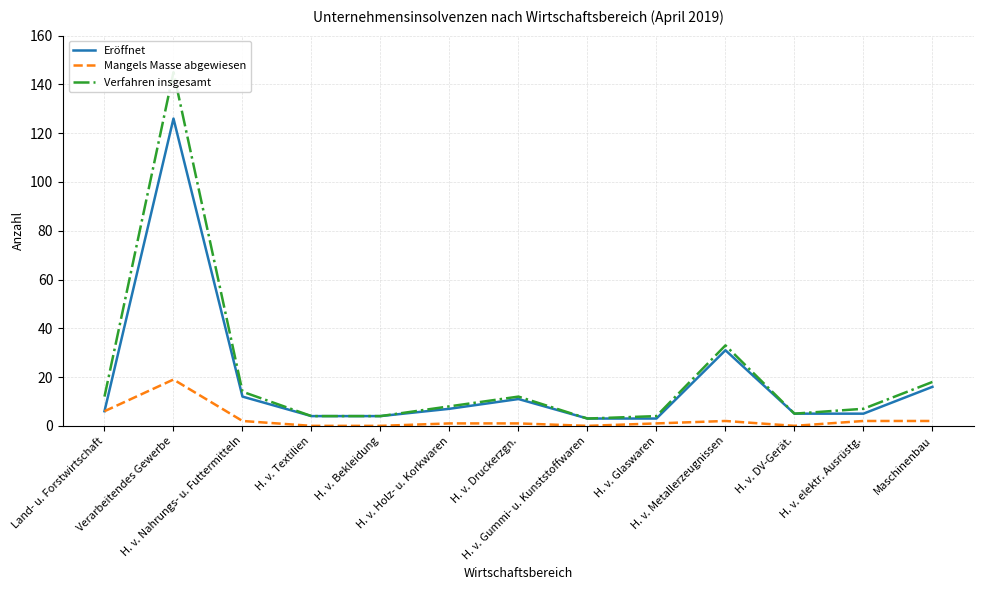

True or false: Verfahren insgesamt and Eröffnet cross at least once.

False